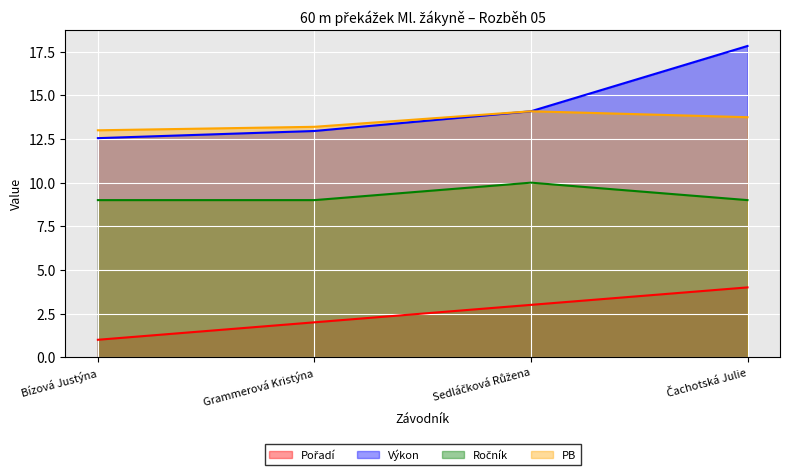

What is the approximate value of PB at Čachotská Julie?

13.8